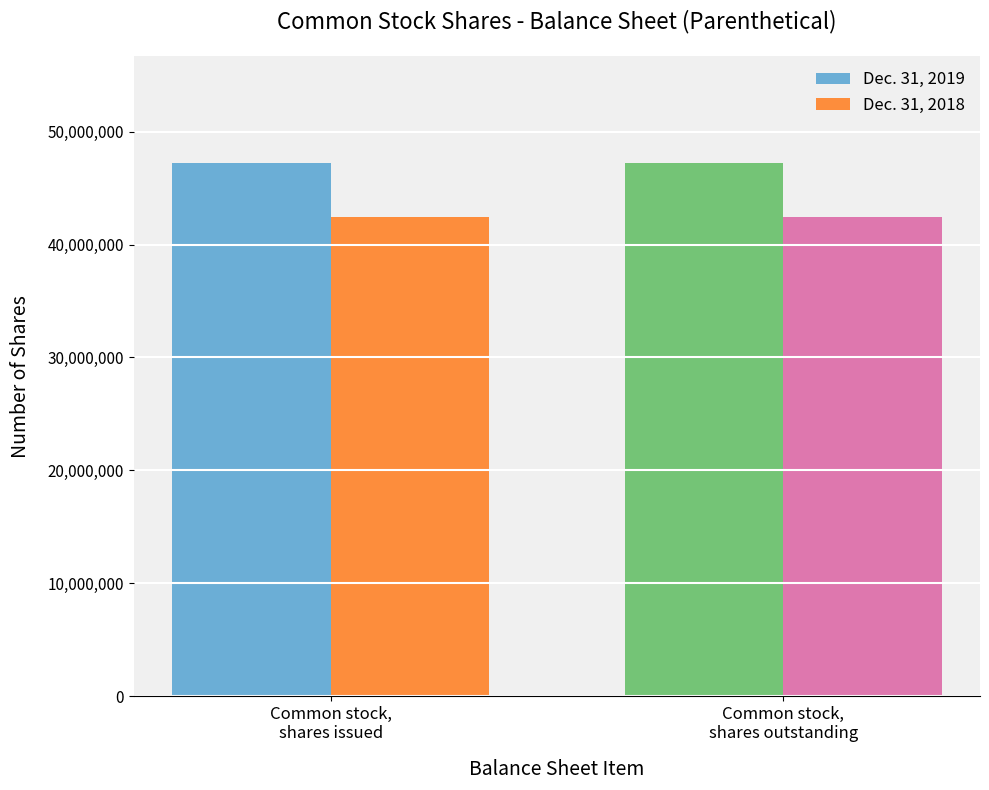

The value of Dec. 31, 2018 at Common stock,
shares issued is 9644408. True or false?

False